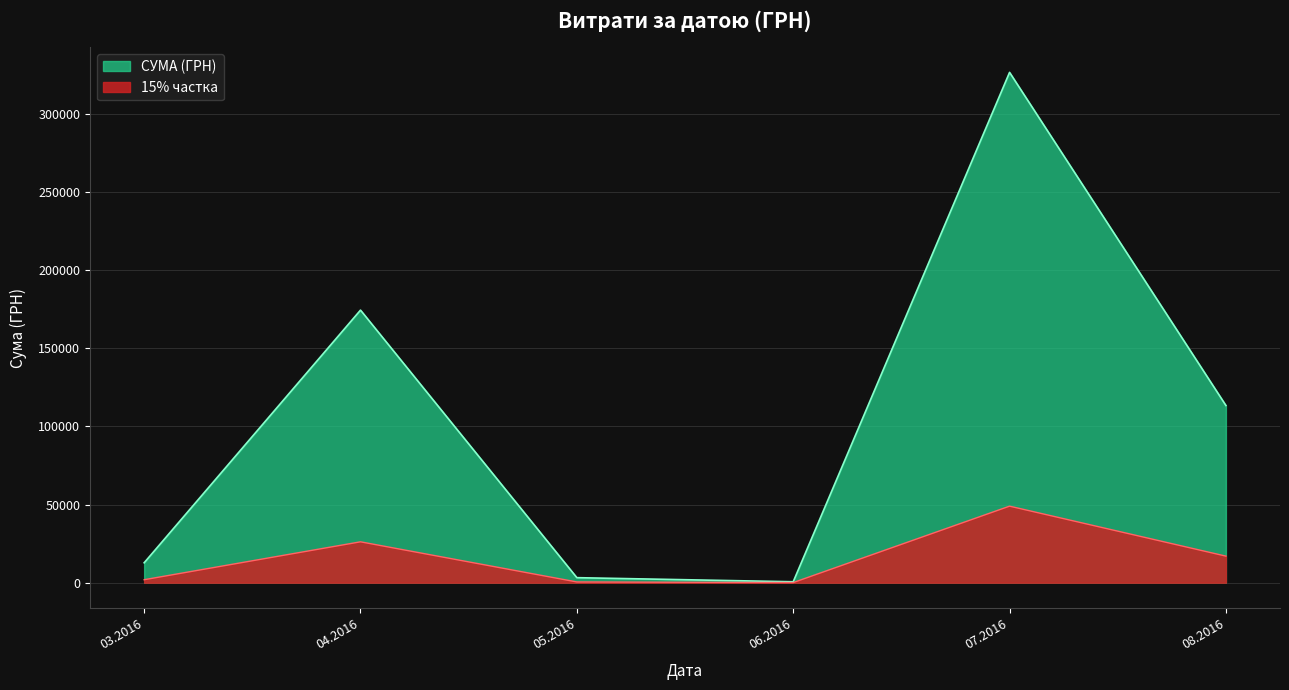

What is the maximum value shown in the chart?

326572.3